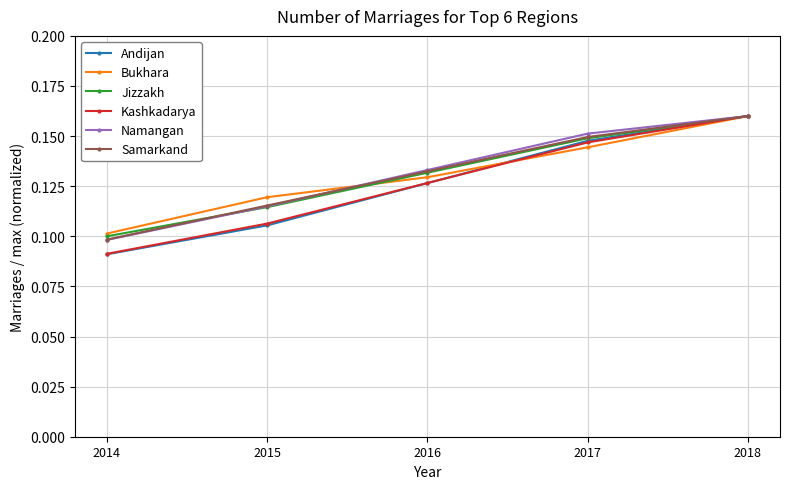

Is the value of Bukhara at 2015 greater than the value of Andijan at 2014?

Yes